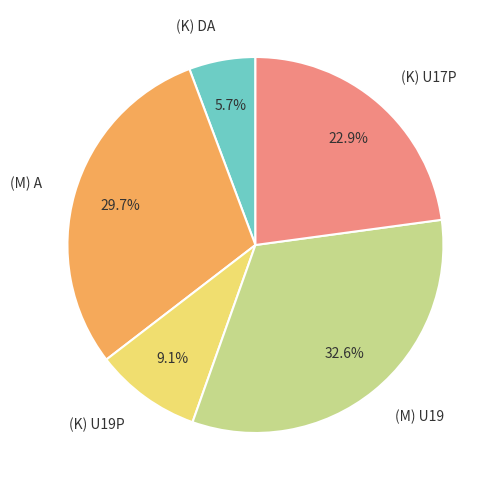

Which slice is the smallest?

(K) DA